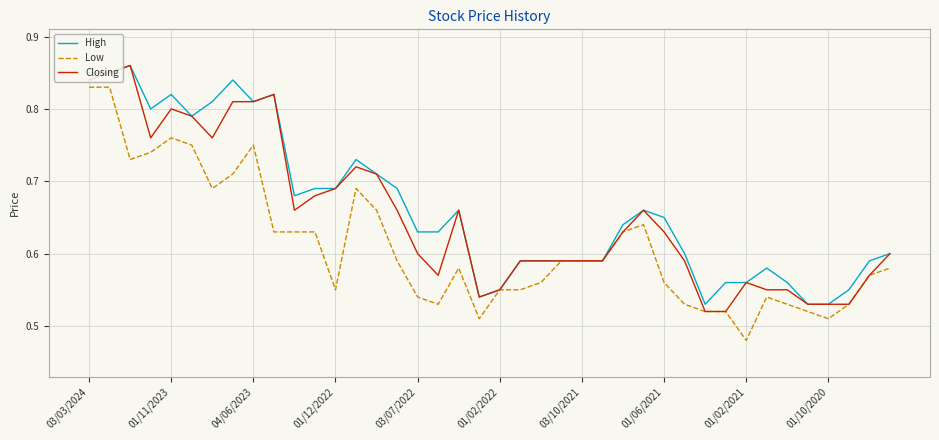

Rank the series by their average value, from highest to lowest.

High, Closing, Low